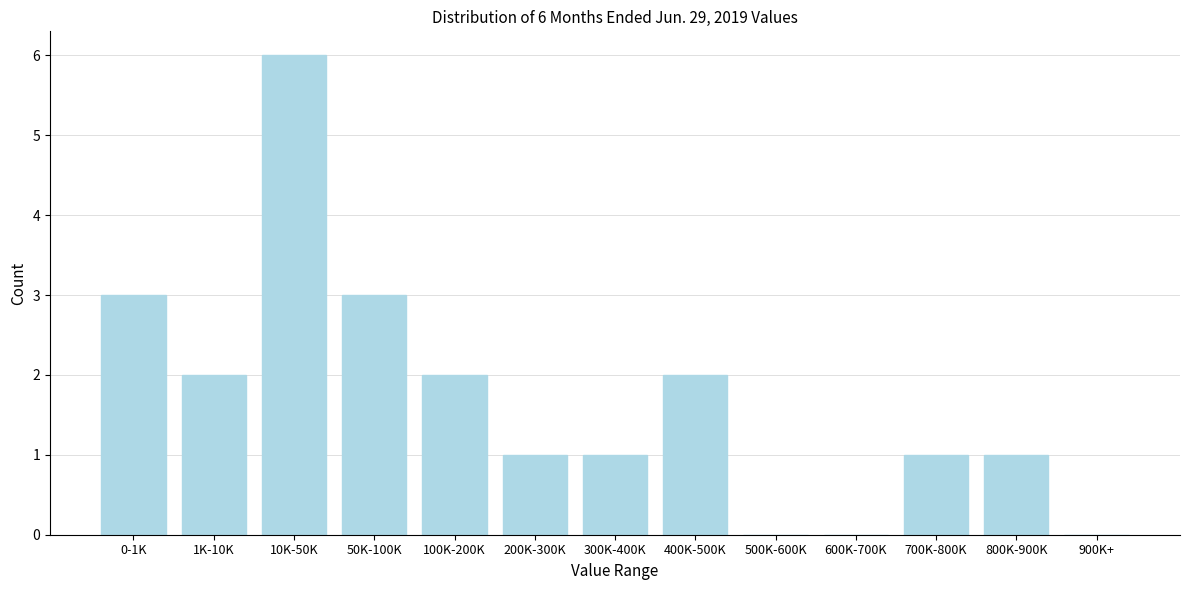

Reading left to right, list all the values displayed in this chart.

0-1K=3	1K-10K=2	10K-50K=6	50K-100K=3	100K-200K=2	200K-300K=1	300K-400K=1	400K-500K=2	500K-600K=0	600K-700K=0	700K-800K=1	800K-900K=1	900K+=0